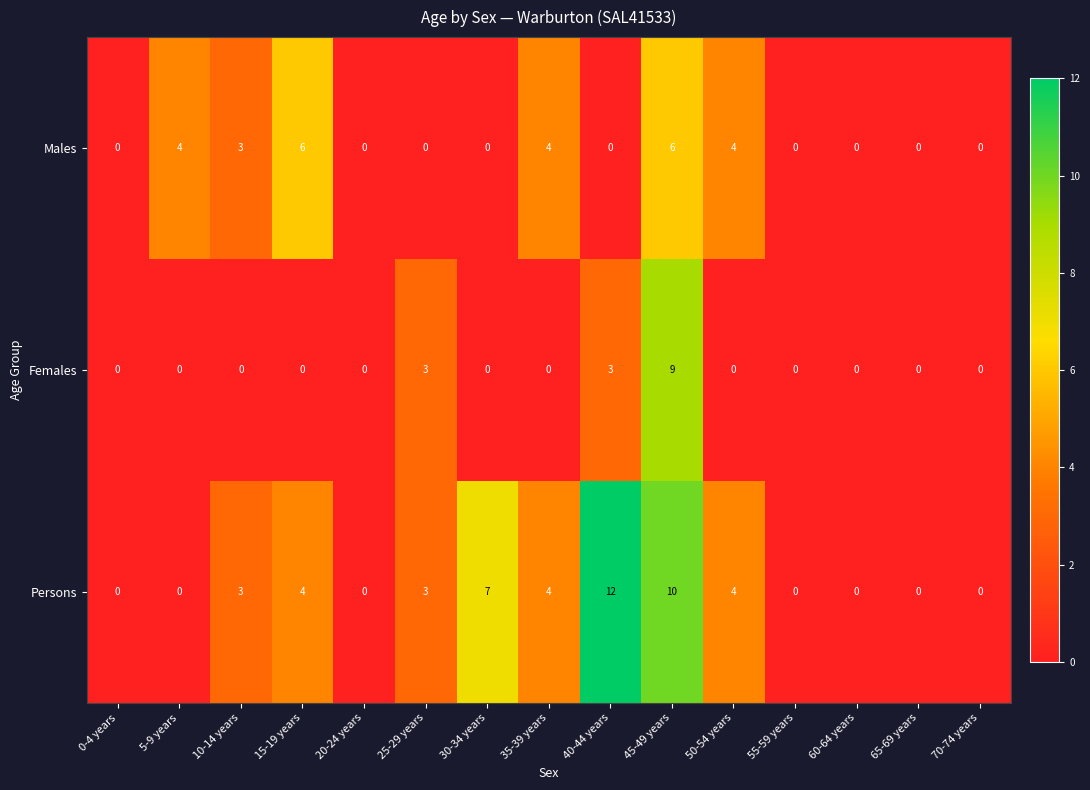

How many data points in Persons are less than 3?

7